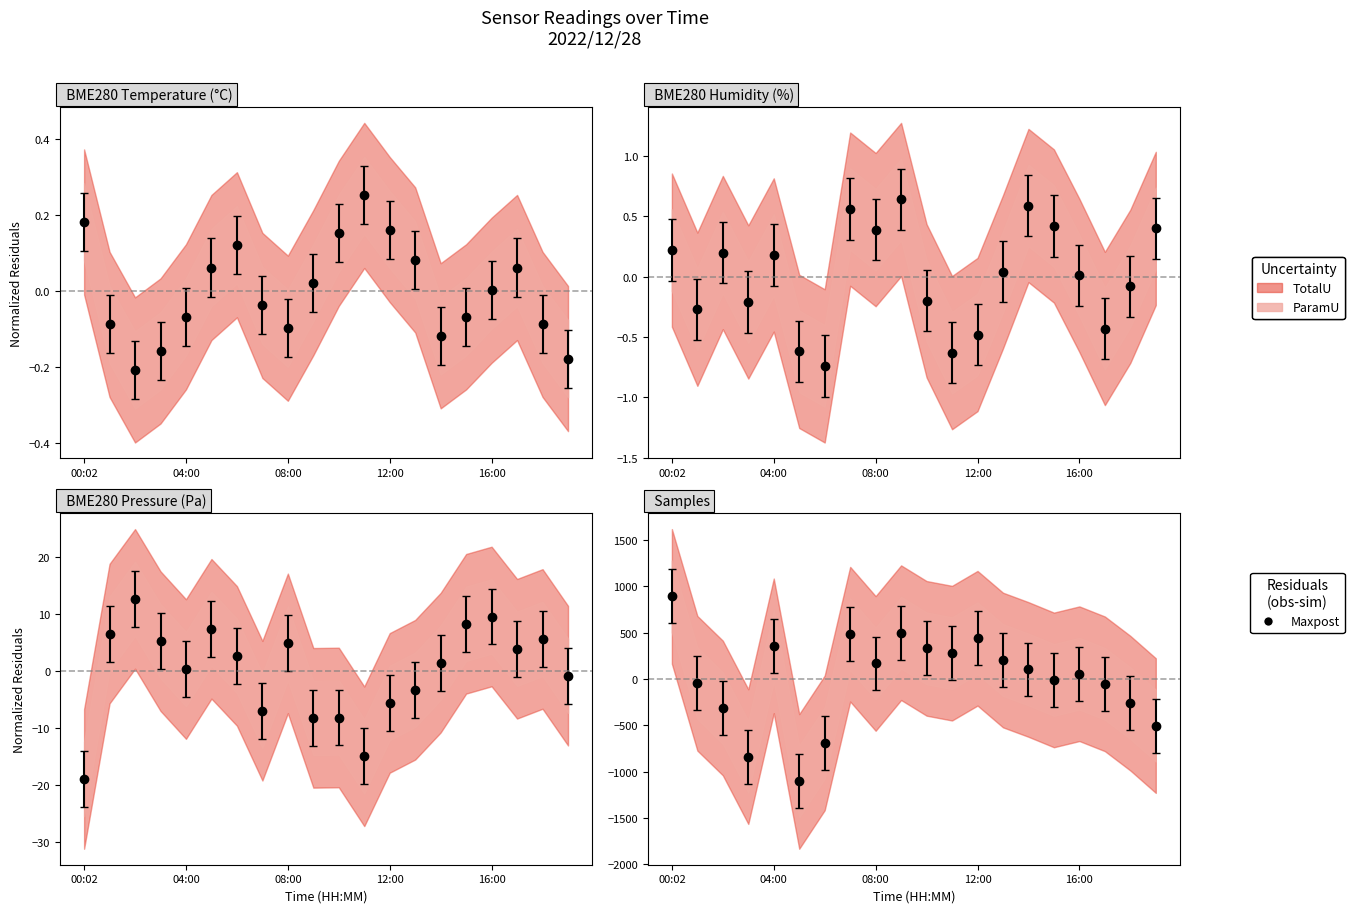

How many data points does each series have?

20